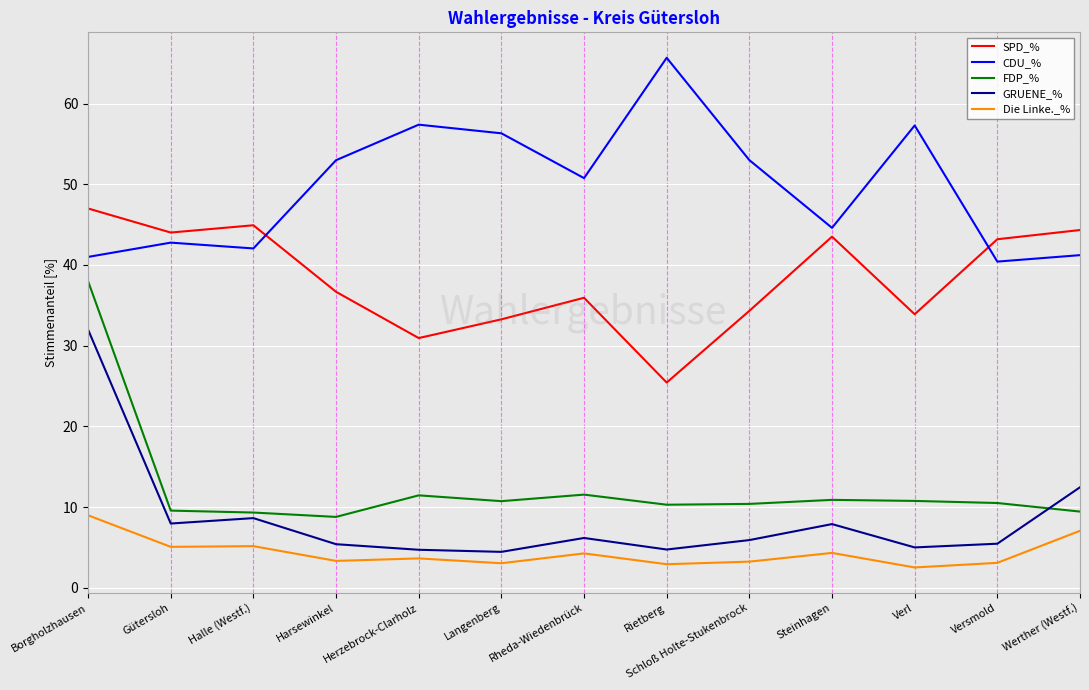

What position from the right is Langenberg?

8